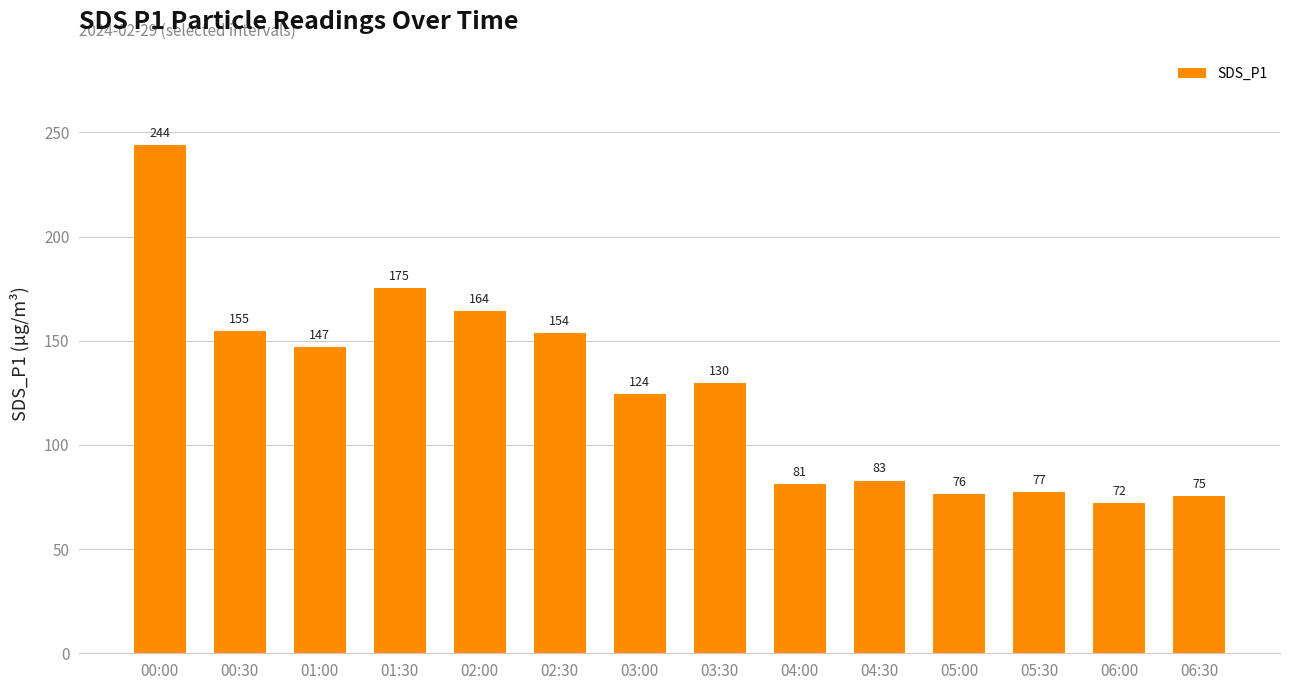

The value at 06:00 is 72.2. True or false?

True